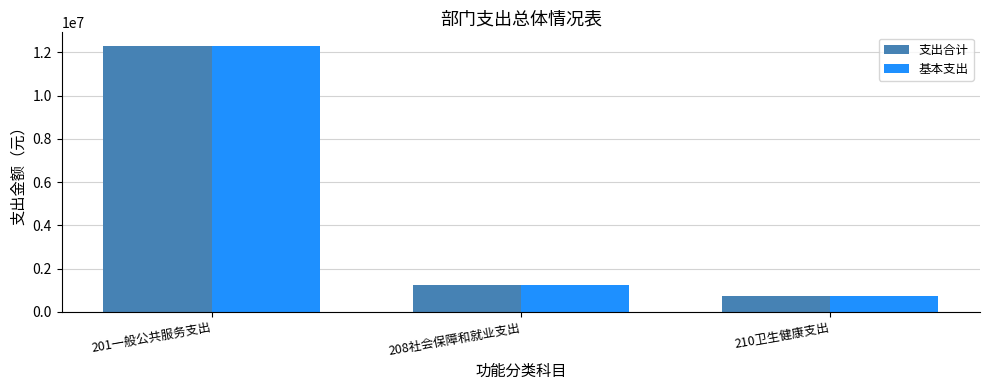

How many data points does each series have?

3